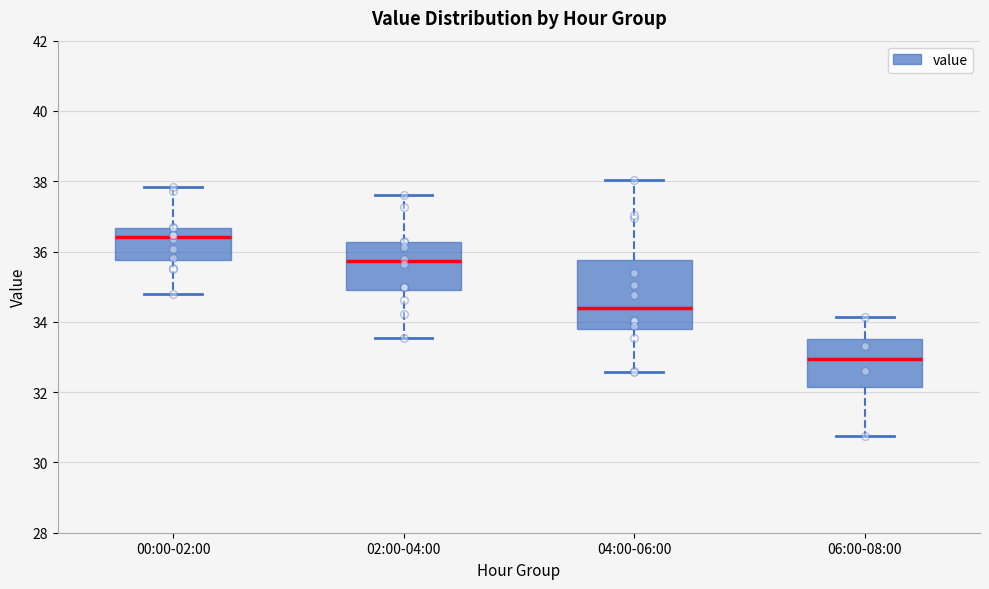

Reading left to right, transcribe this box plot: for each box, give where its median line is, the range the box spans, and where its two whiskers end, as read against the y-axis. The values are not printed on the chart, so give them approximately, as read against the axis.

00:00-02:00: median 36.4, box 35.8 to 36.6, whiskers 34.8 to 37.8
02:00-04:00: median 35.8, box 35.0 to 36.2, whiskers 33.6 to 37.6
04:00-06:00: median 34.4, box 33.8 to 35.8, whiskers 32.6 to 38.0
06:00-08:00: median 33.0, box 32.2 to 33.6, whiskers 30.8 to 34.2